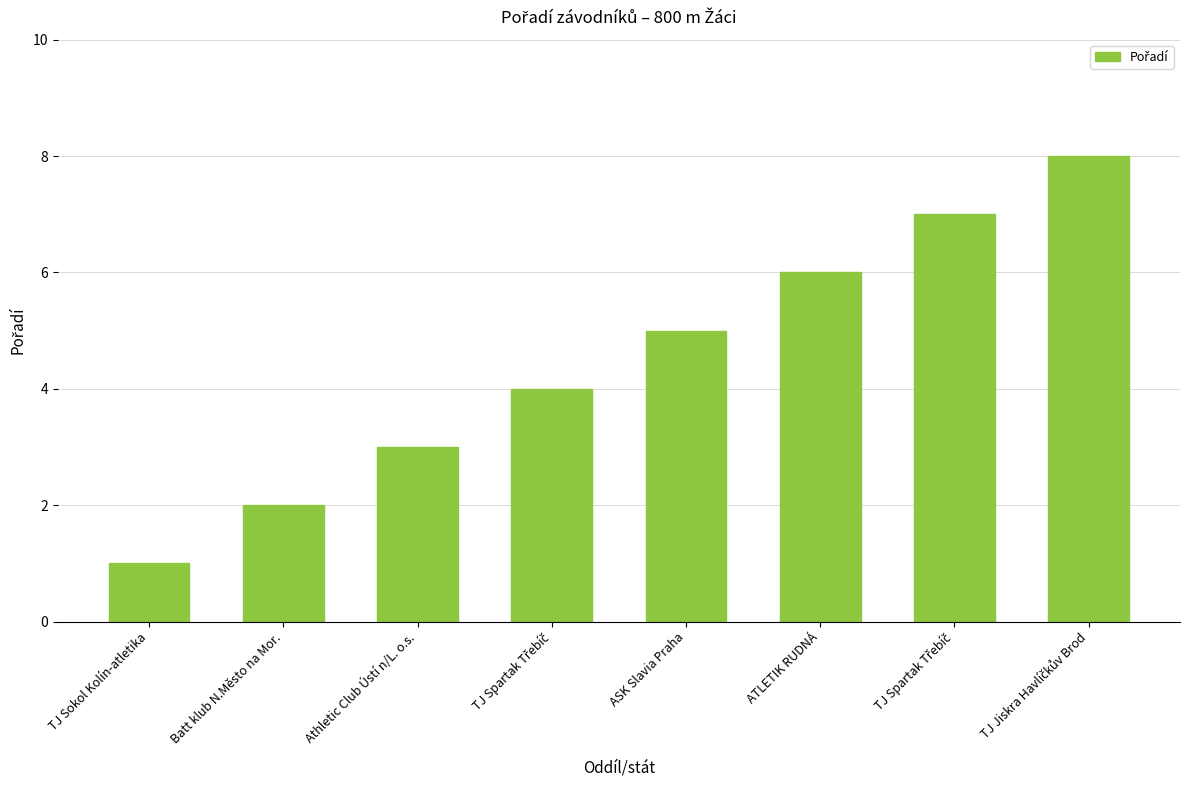

Count the values in the range 3 to 7.

5